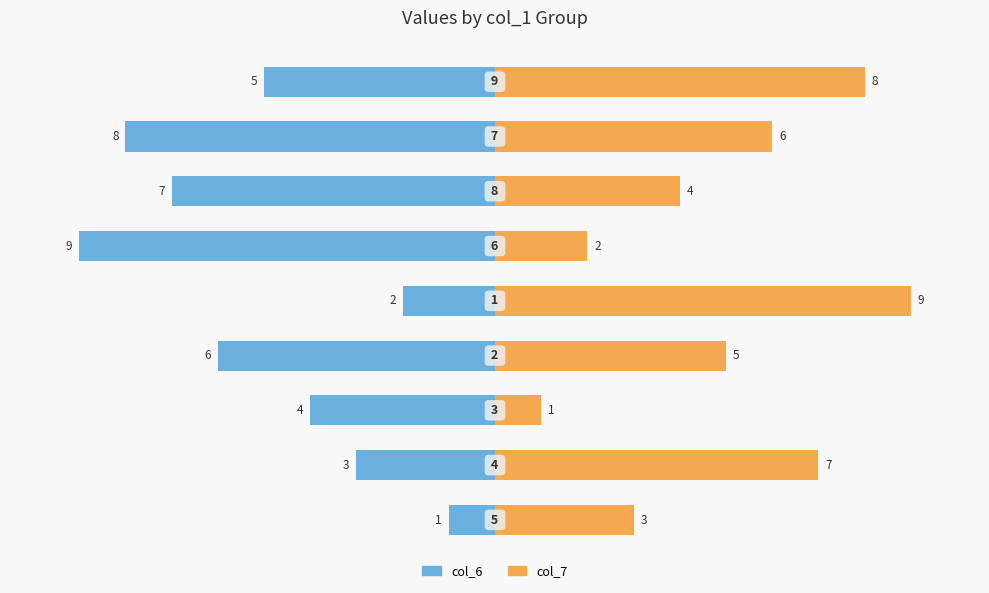

What position from the right is 5.0?

2